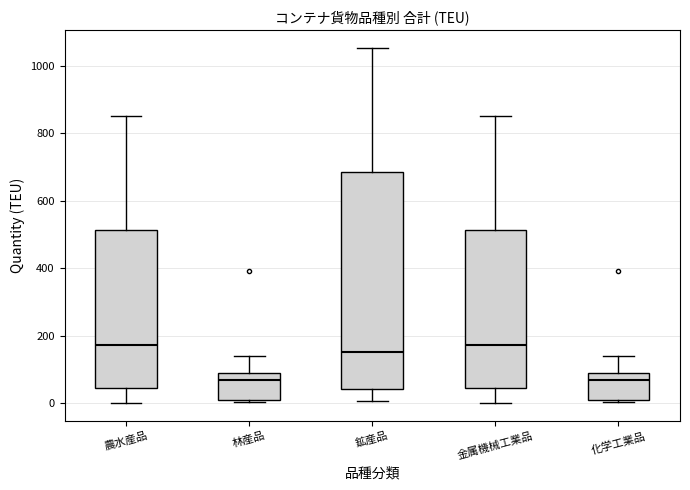

Where does the median line of the box for 金属機械工業品 sit on the y-axis? The values are not printed on the chart, so give them approximately, as read against the axis.

180